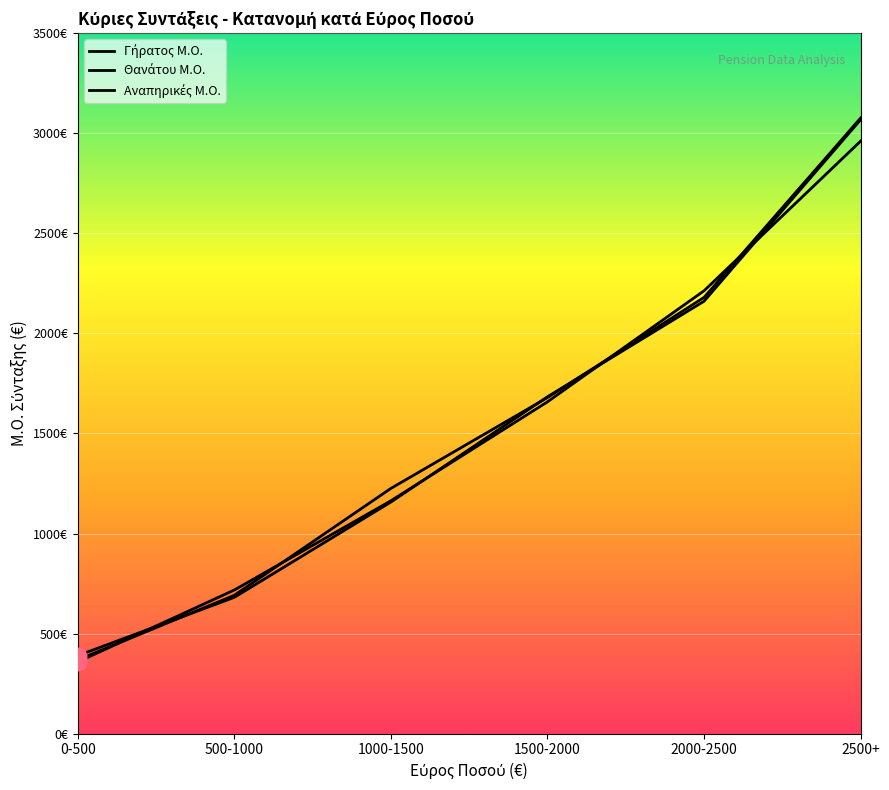

What is the sum of the Γήρατος Μ.Ο. values at 1500-2000 and 2500+?

4755.1